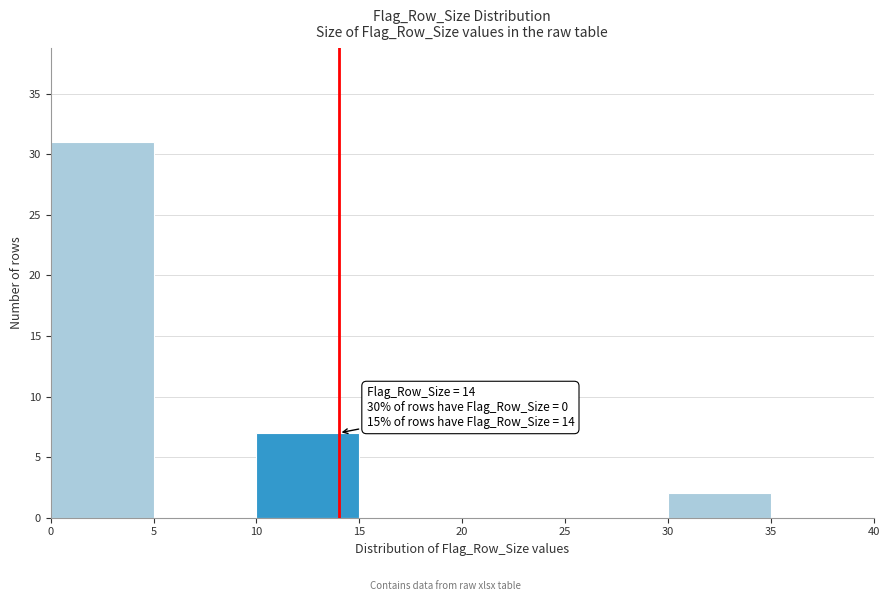

Over which range of the x-axis is the bar tallest?

0 to 5